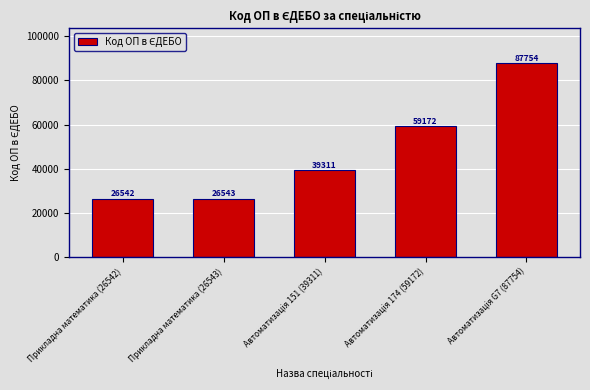

What is the greatest value displayed?

87754